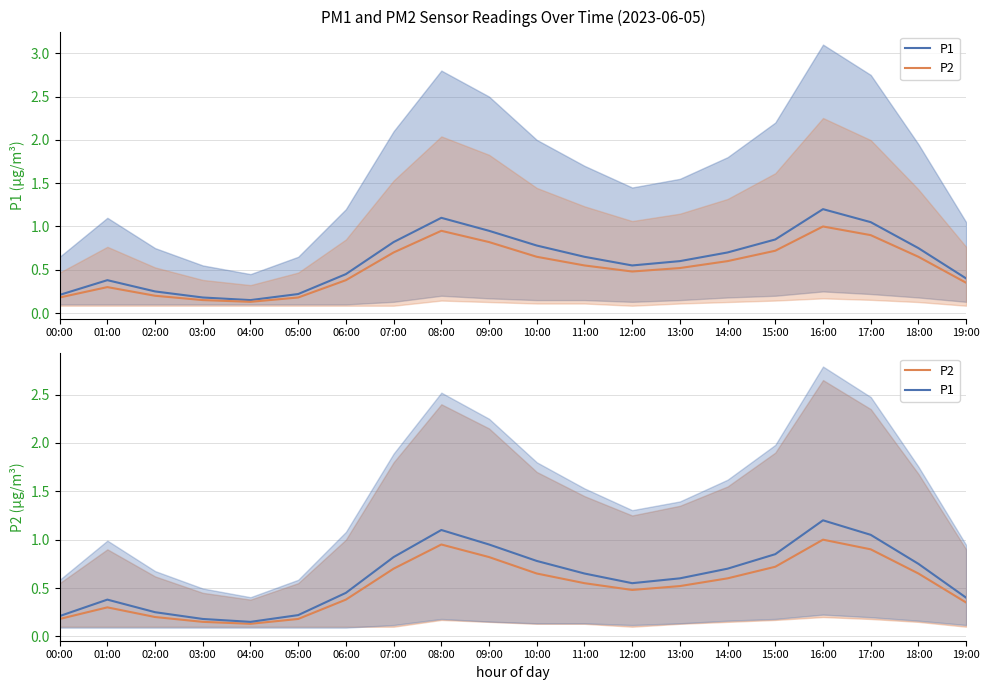

At 12:00, list the series in order from smallest to largest.

P2, P1